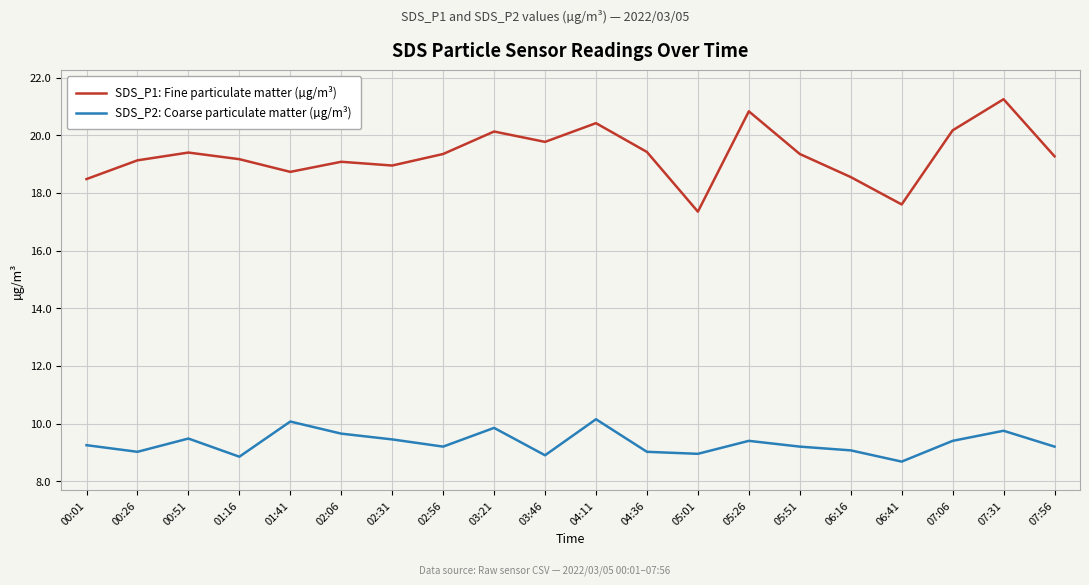

What is the lowest value of the SDS_P2: Coarse particulate matter (µg/m³) series?

8.7